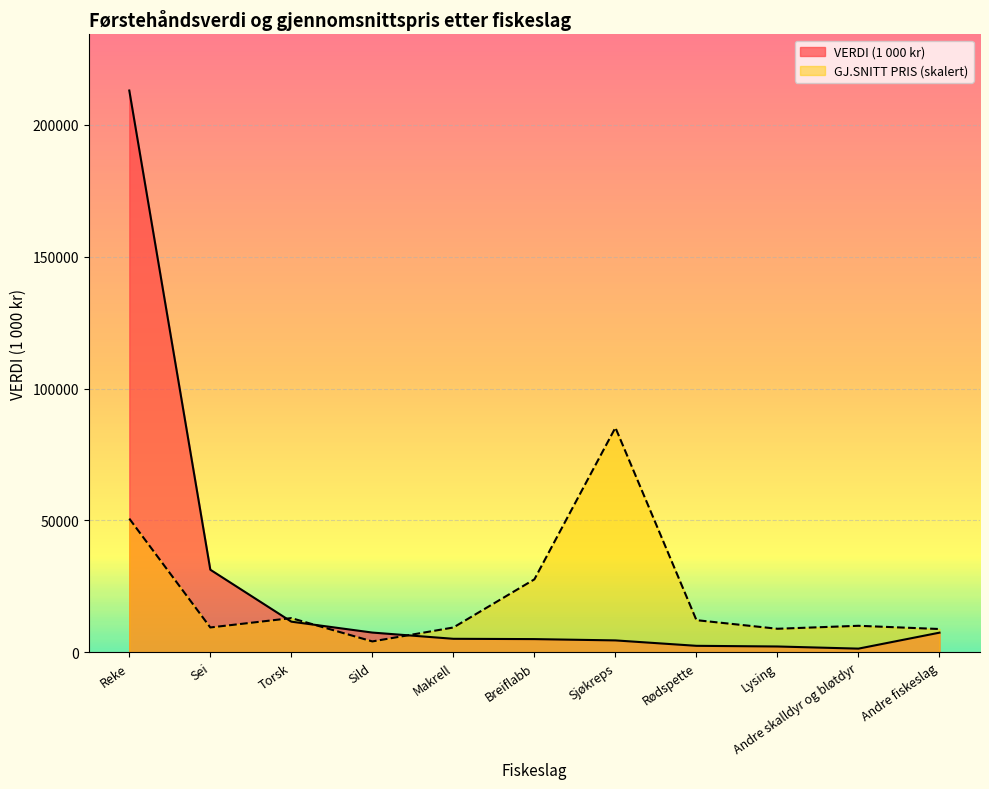

How many lines are shown in the chart?

2